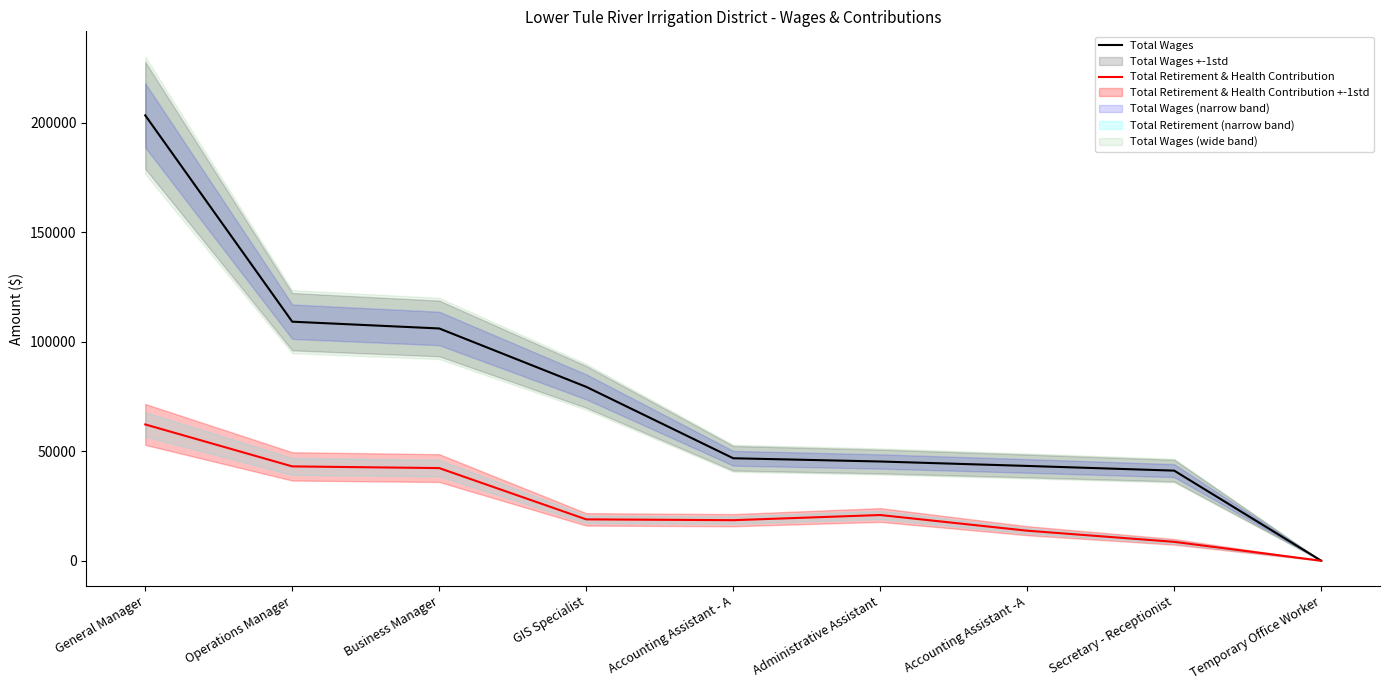

The value of Total Wages at Business Manager is 106095. True or false?

True